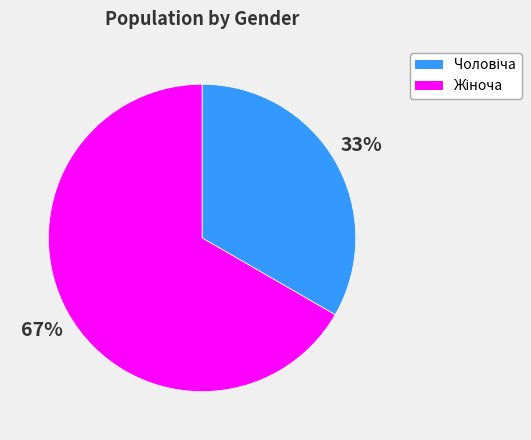

Is there any slice that represents more than half of the pie?

Yes